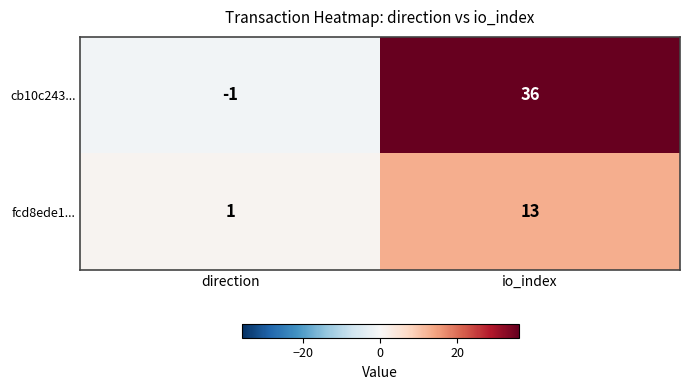

Is it true that cb10c243... equals -1 at direction?

True